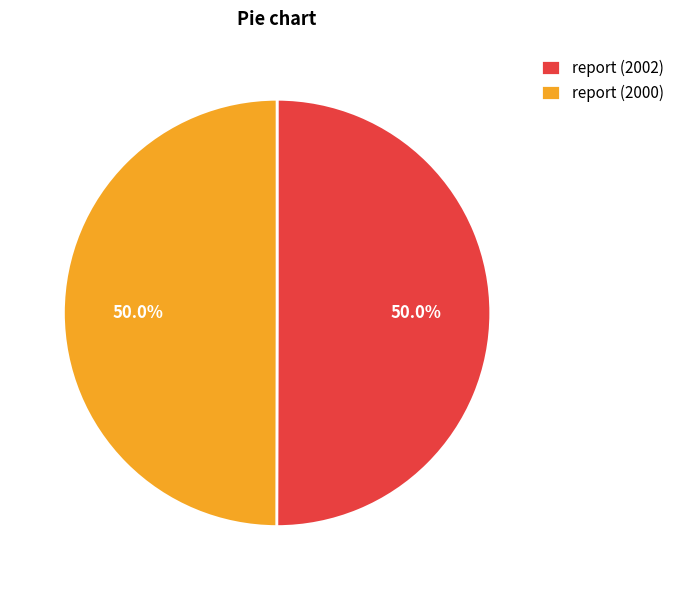

The report (2000) slice represents 50% of the pie. True or false?

True